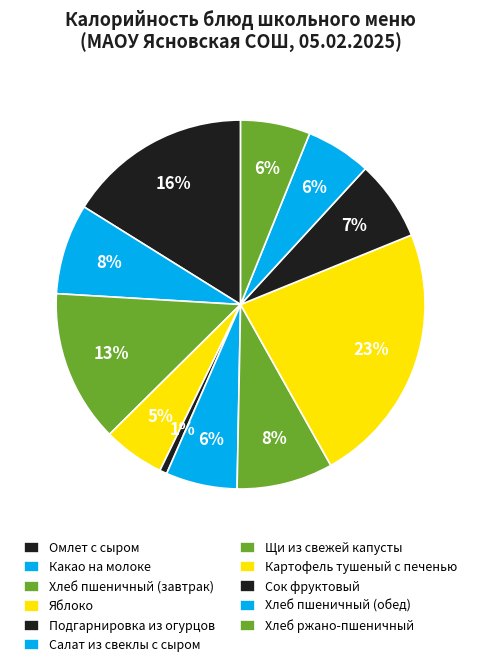

How many segments does this pie chart have?

11